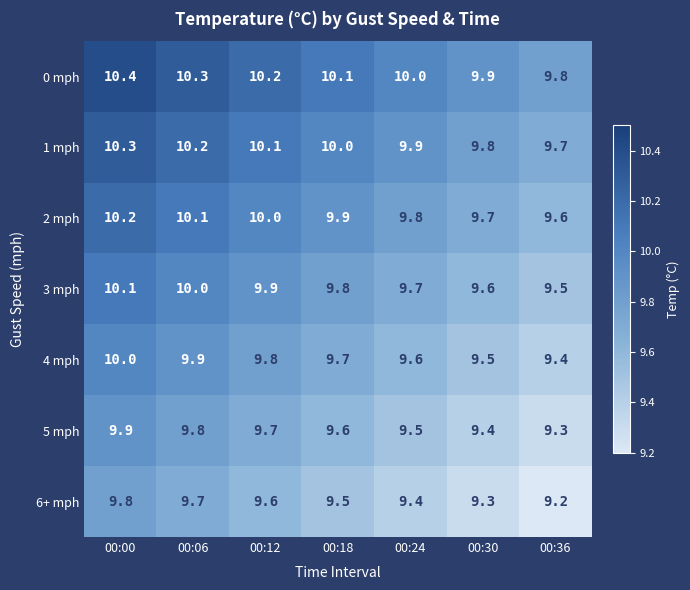

Is it true that 0 mph equals 10.4 at 00:00?

True